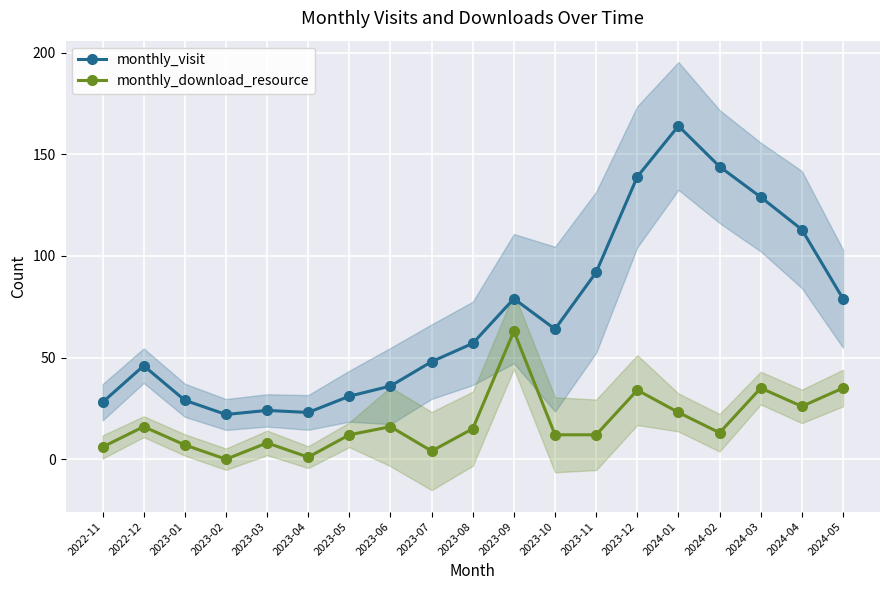

What is the label of the 5th point from the left?

2023-03